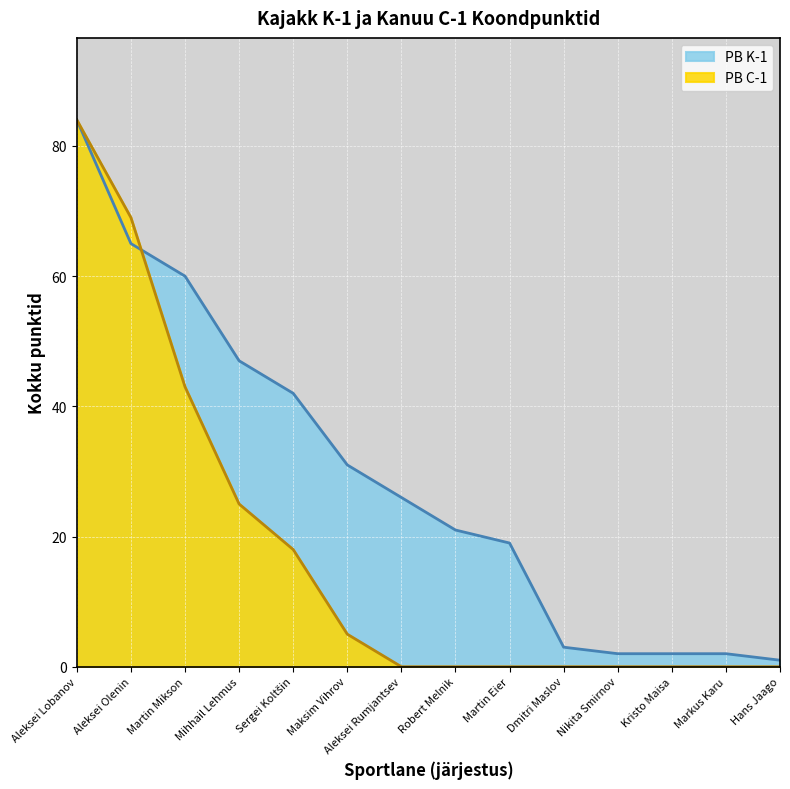

What is the total value across all series at Aleksei Rumjantsev?

26